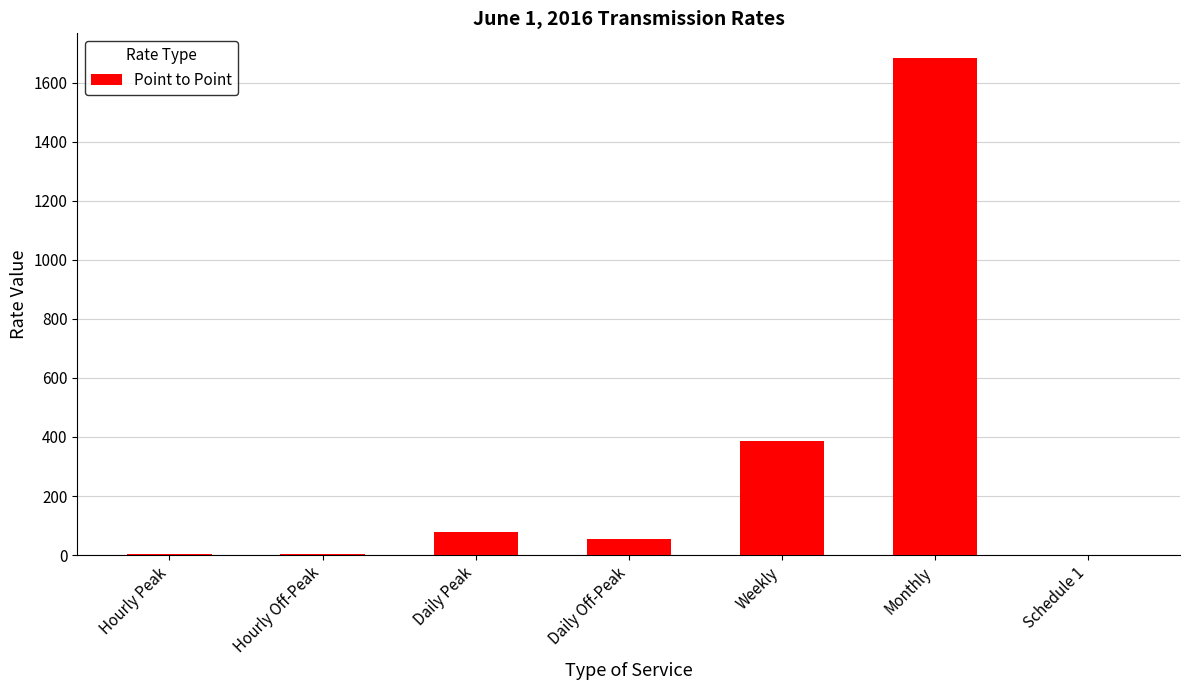

Does the chart contain stacked bars?

No